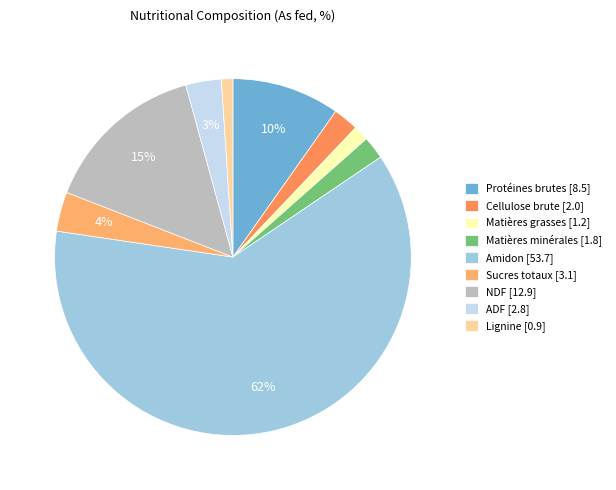

What percentage is NOT represented by Matières minérales [1.8]?

97.9%